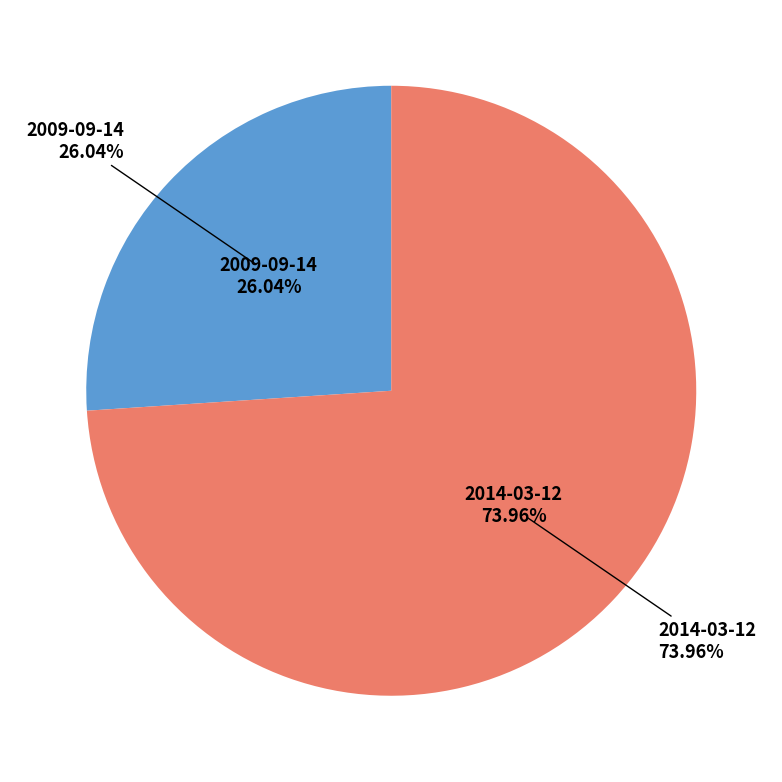

To the nearest percent, what is the difference between the largest and smallest slice percentages?

48%